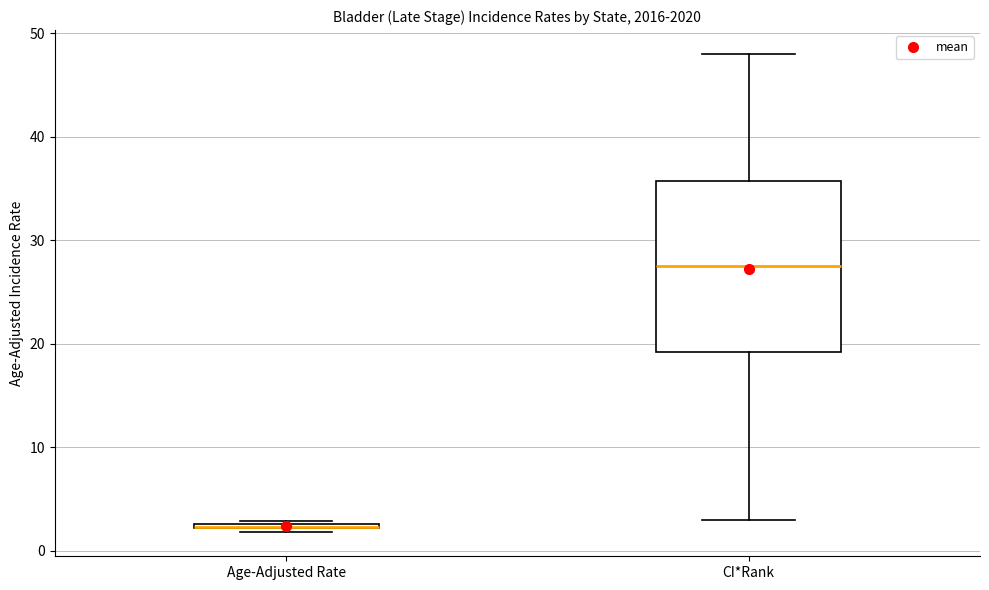

Where is the lower edge of the box for Age-Adjusted Rate on the y-axis? The values are not printed on the chart, so give them approximately, as read against the axis.

2